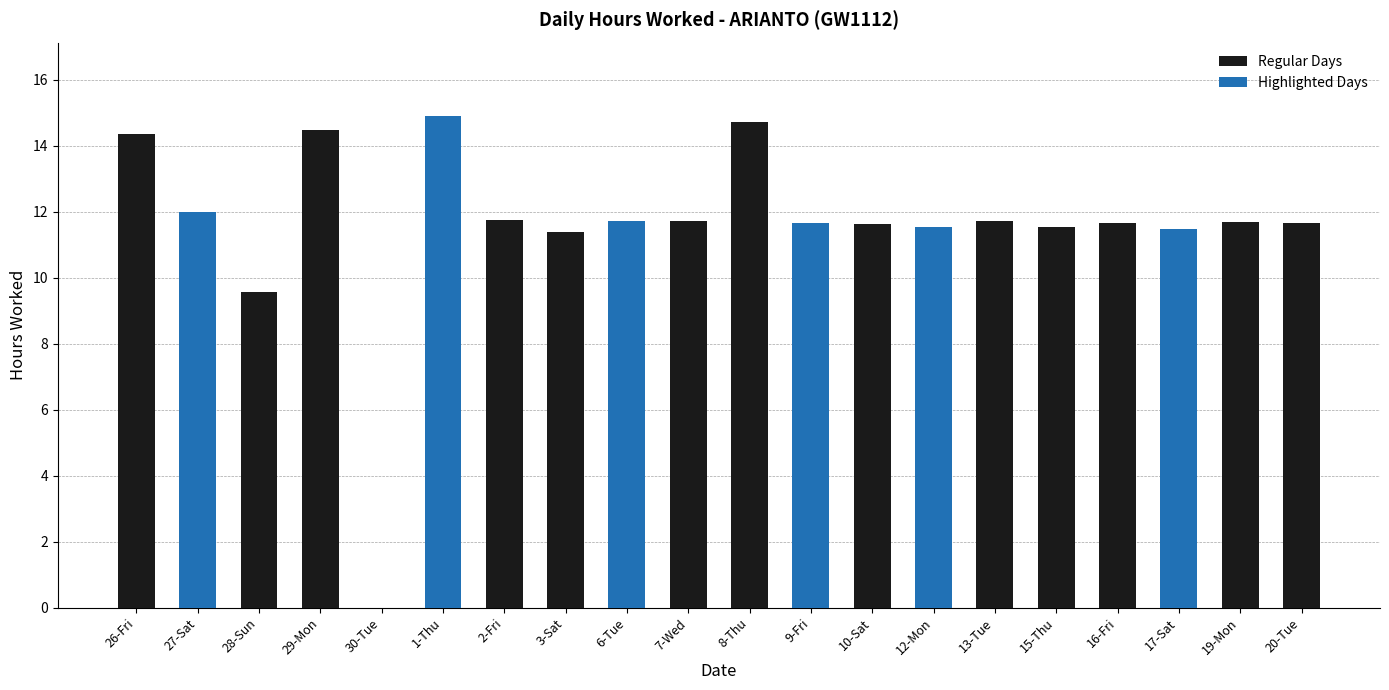

What is the approximate value of Hours Worked at 19-Mon?

11.7